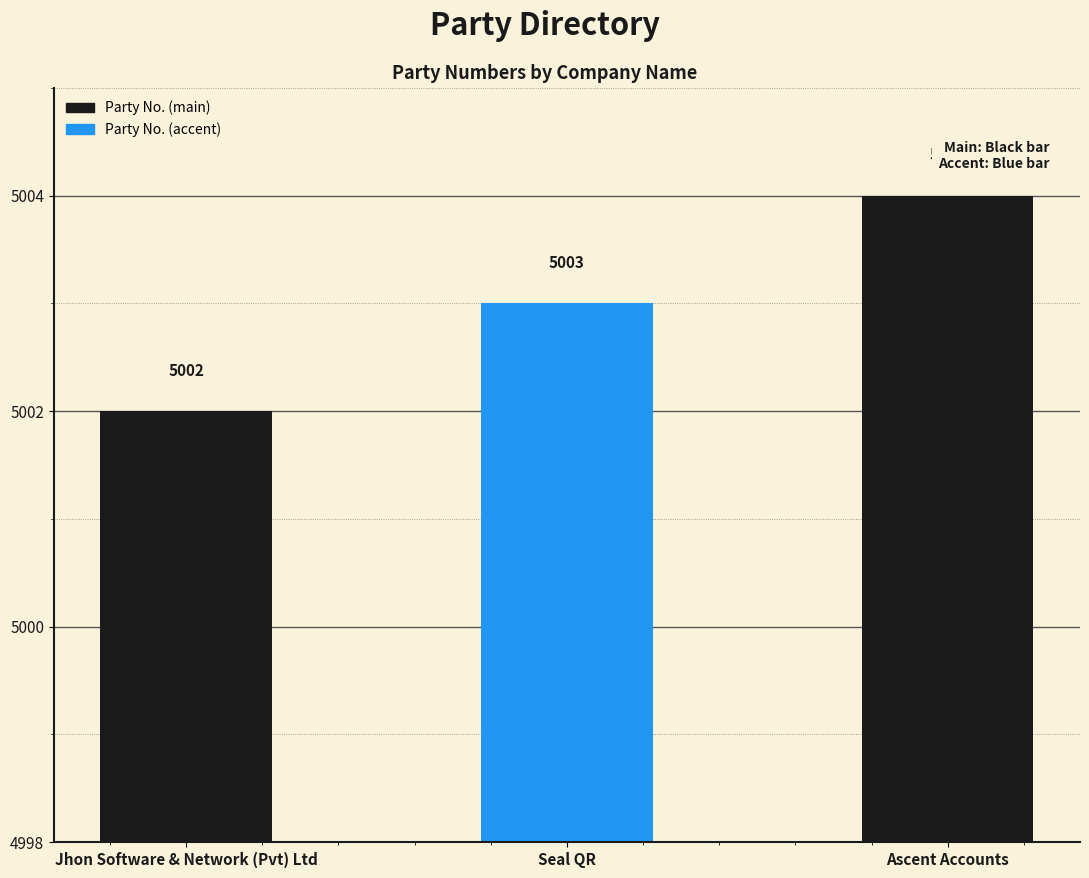

What value does the data have at Jhon Software & Network (Pvt) Ltd?

5002